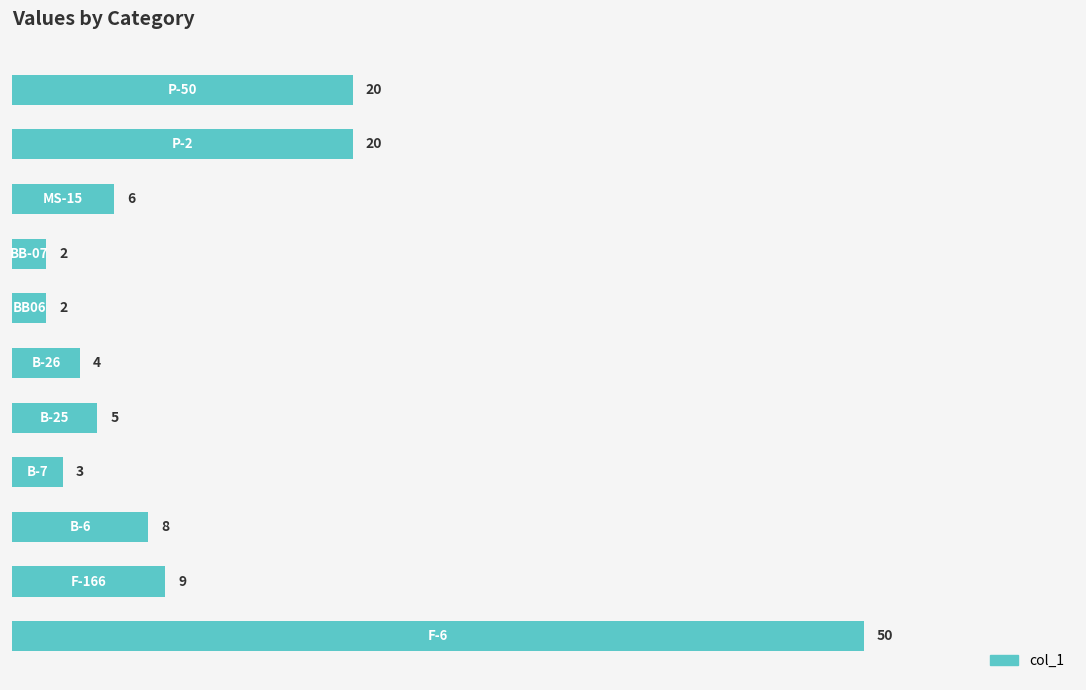

How many data points does each series have?

11